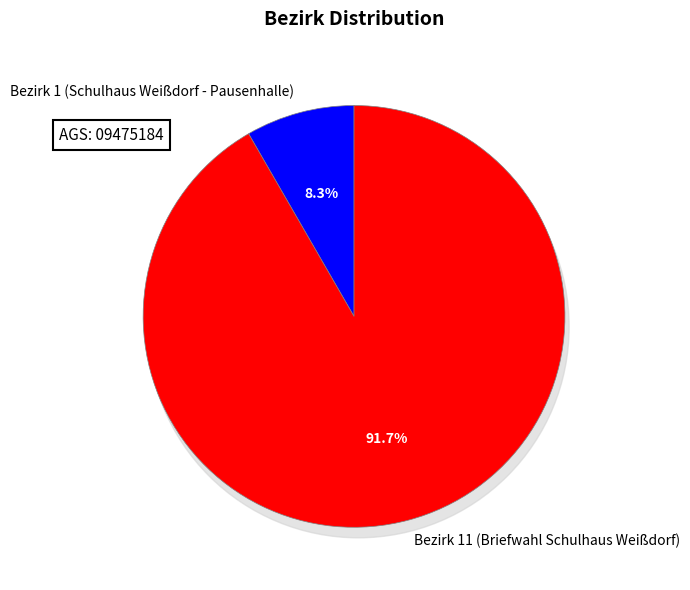

What percentage do Bezirk 11 (Briefwahl Schulhaus Weißdorf) and Bezirk 1 (Schulhaus Weißdorf - Pausenhalle) together represent?

100.0%